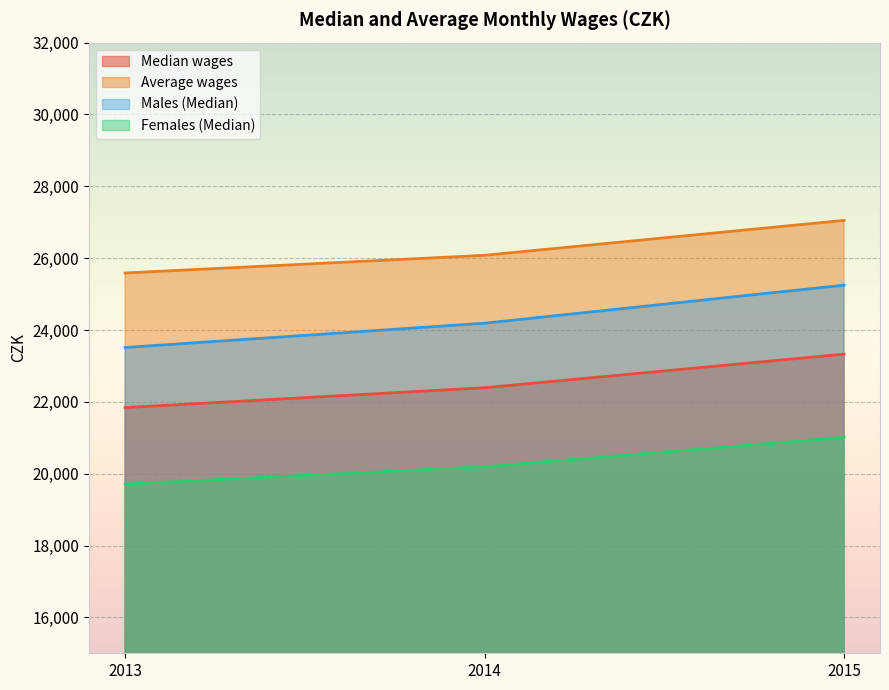

How many lines are shown in the chart?

4